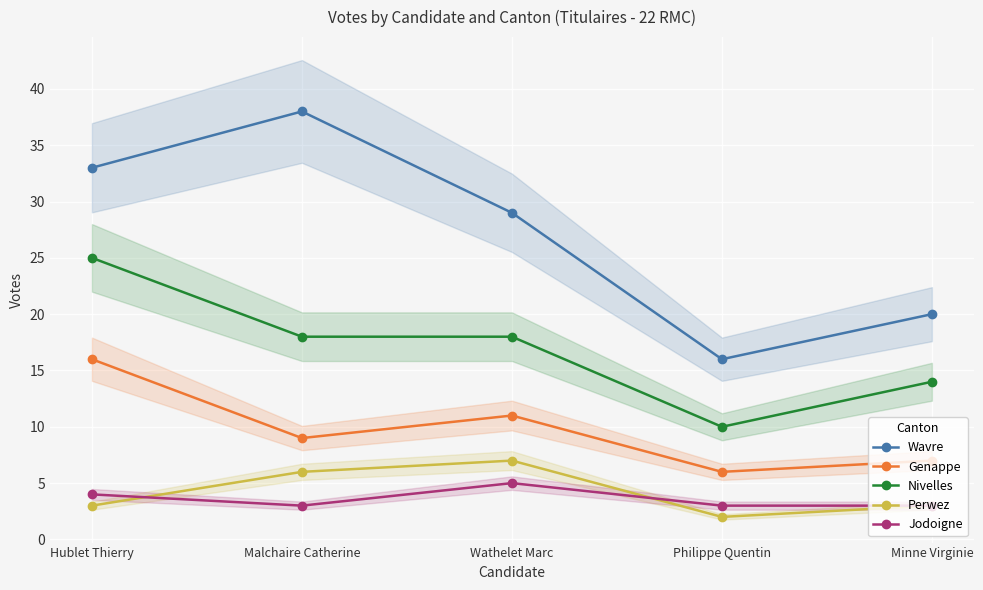

How many values in the Genappe series are below 9?

2